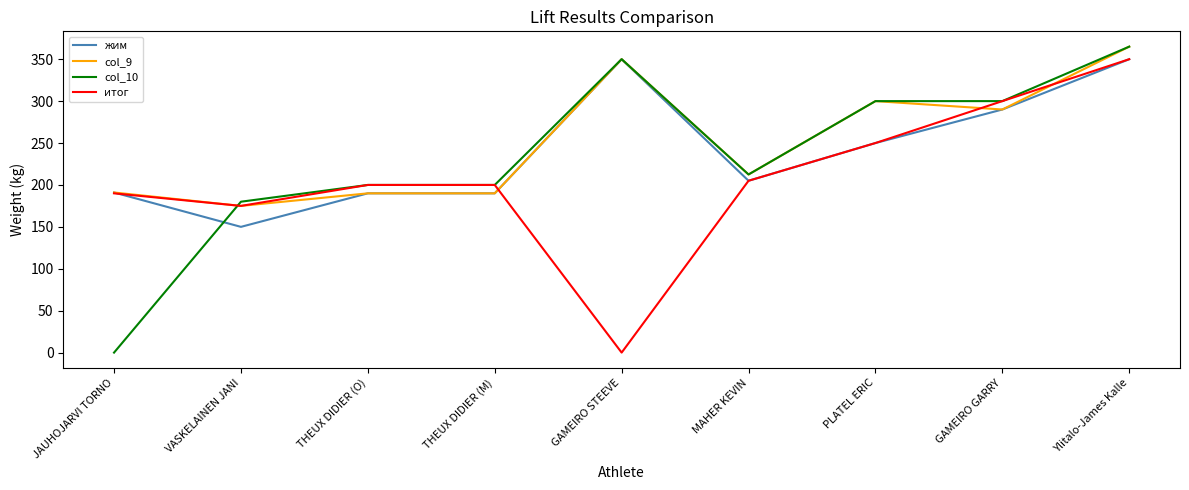

True or false: col_9 has more than 1 points higher than both neighbors.

True